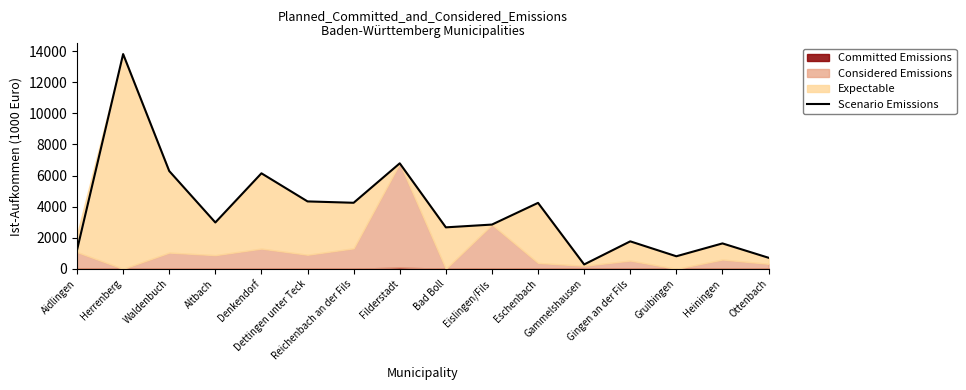

What is the change in value from Altbach to Bad Boll?

-313.4